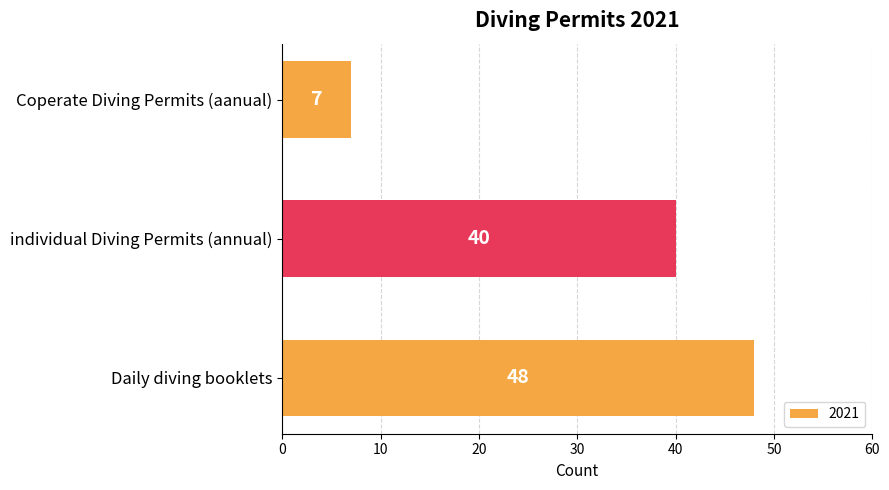

What is the approximate value at Daily diving booklets, to the nearest 10?

50